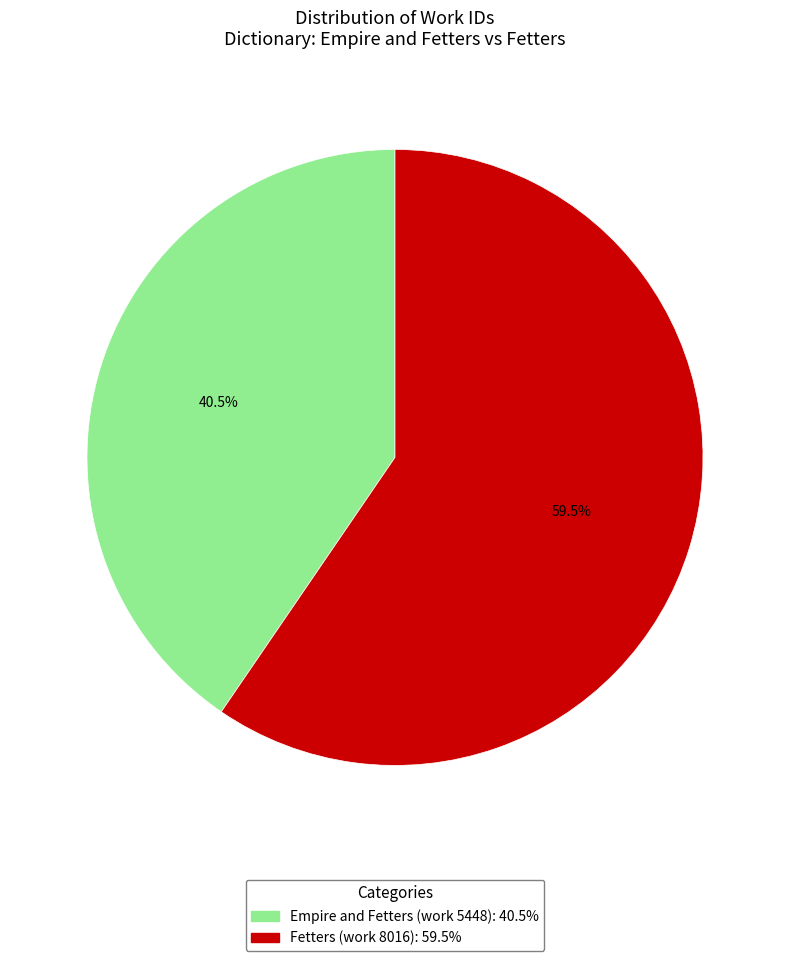

Which has a higher value, Fetters (work 8016) or Empire and Fetters (work 5448)?

Fetters (work 8016)